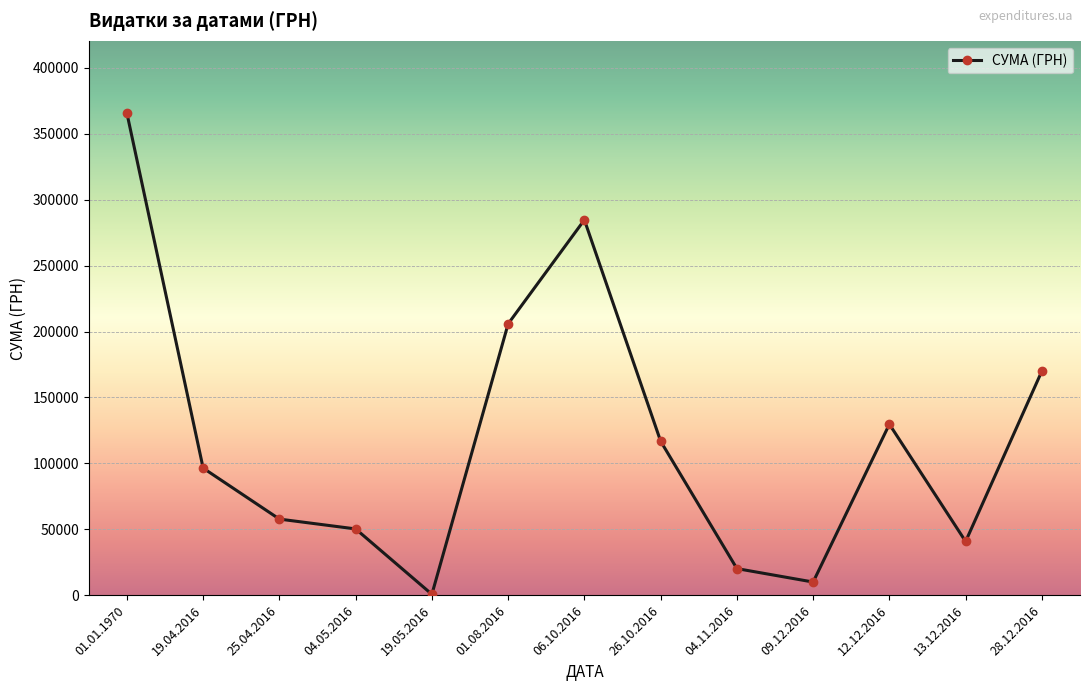

How many series are shown in this chart?

1